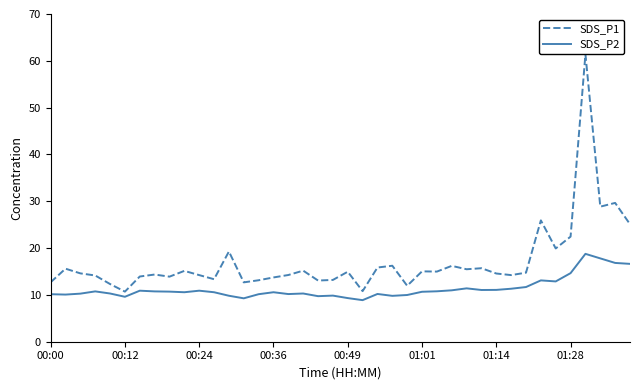

What is the sum of all SDS_P2 values?

453.2